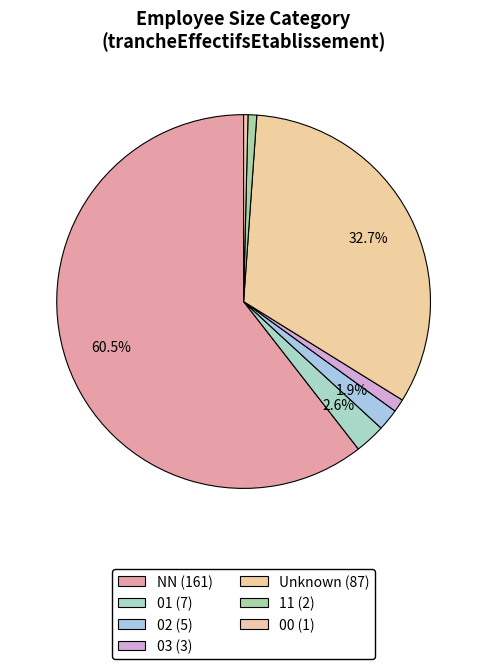

Which slice is the smallest?

00